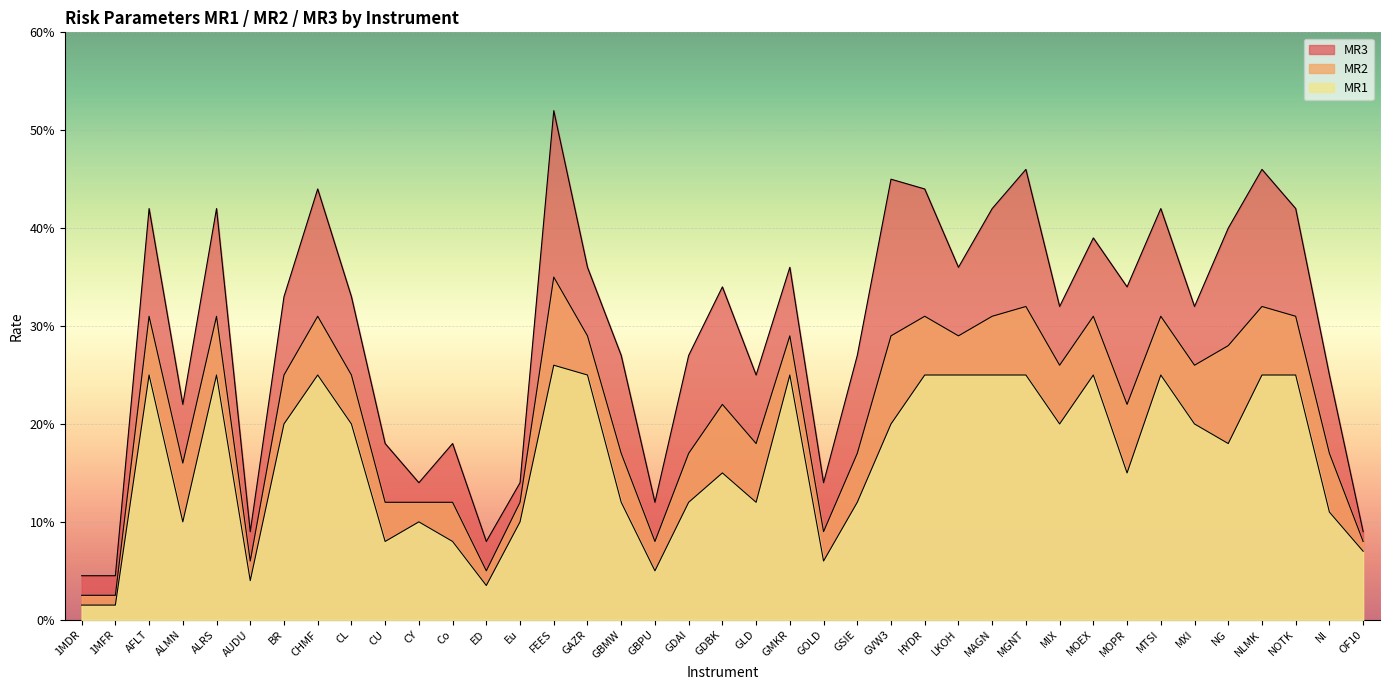

At AFLT, list the series in order from smallest to largest.

MR1, MR2, MR3